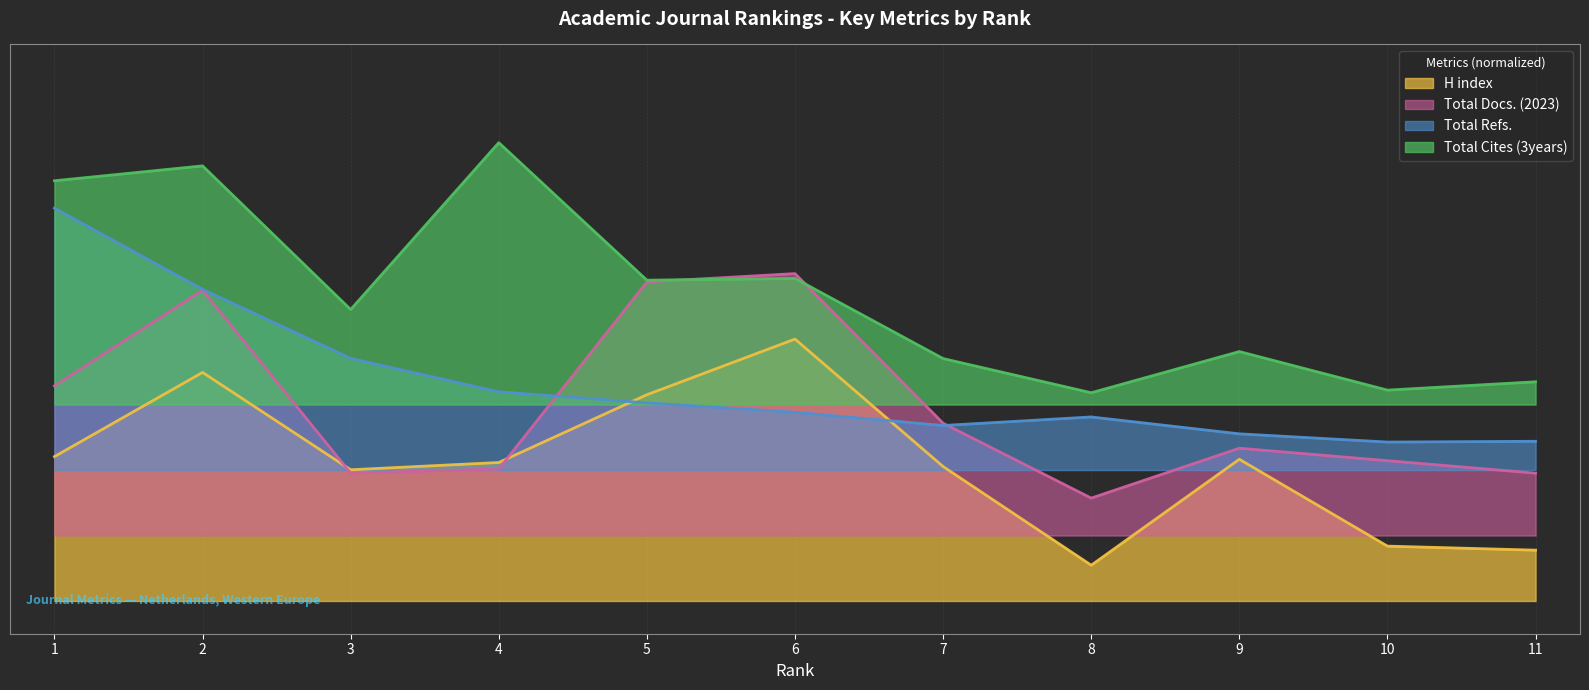

How many intersections are there between H index and Total Refs.?

2